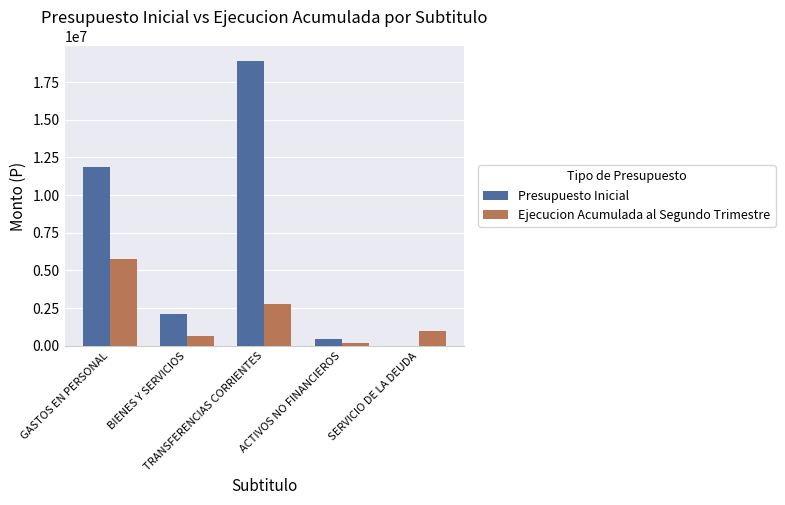

What is the spread (max minus min) of values at BIENES Y SERVICIOS?

1466867